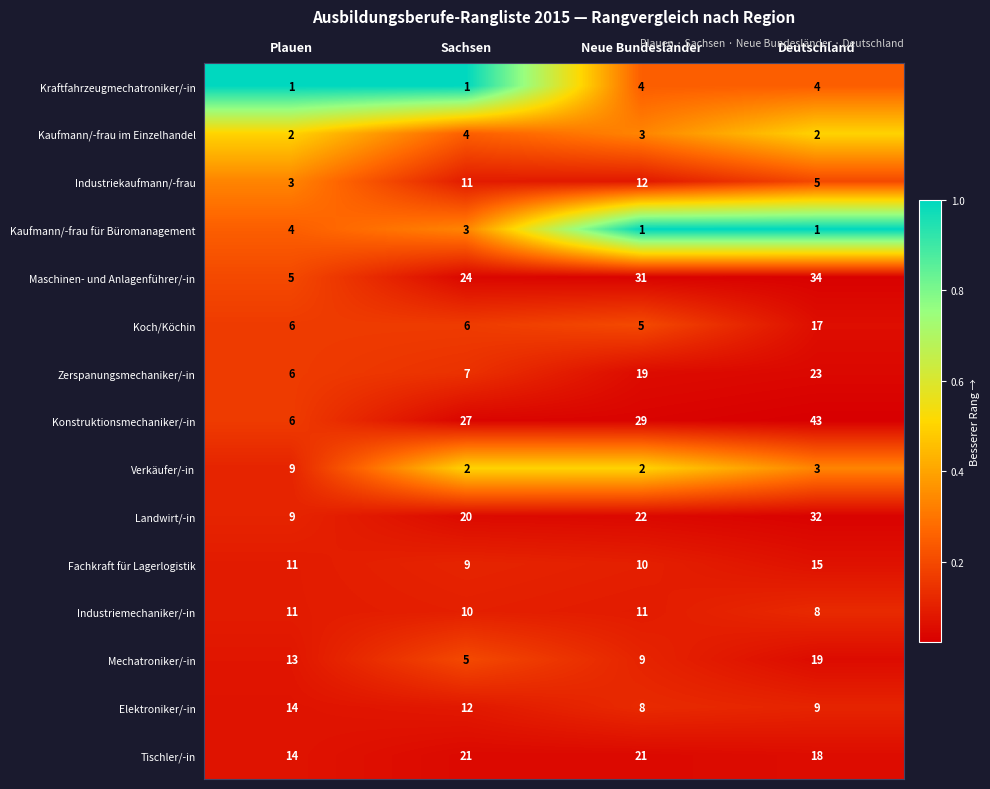

What is the sum of all Konstruktionsmechaniker/-in values?

105